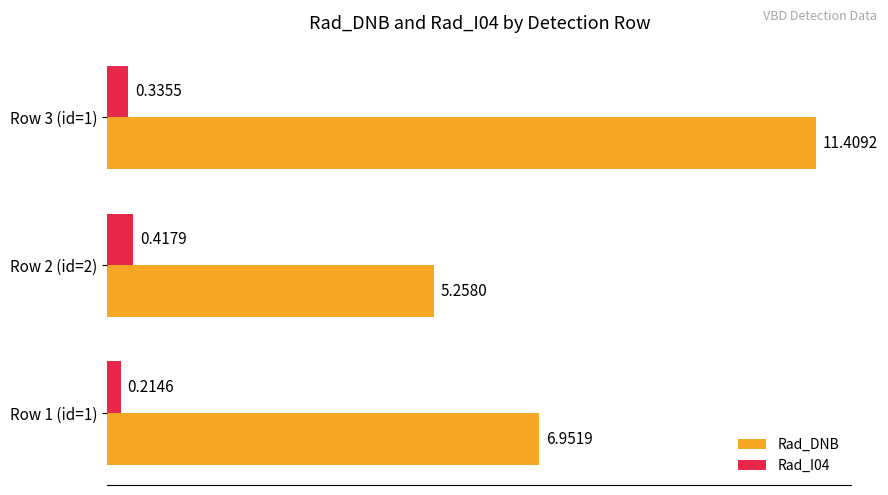

What is the spread (max minus min) of values at Row 2 (id=2)?

4.8